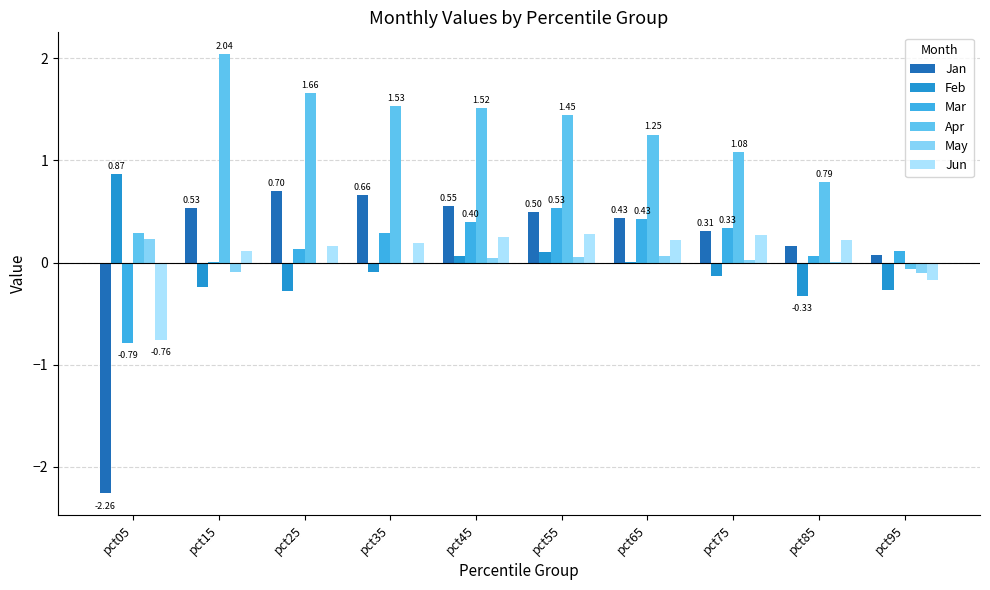

Between pct05 and pct55, which series saw the biggest shift?

Jan